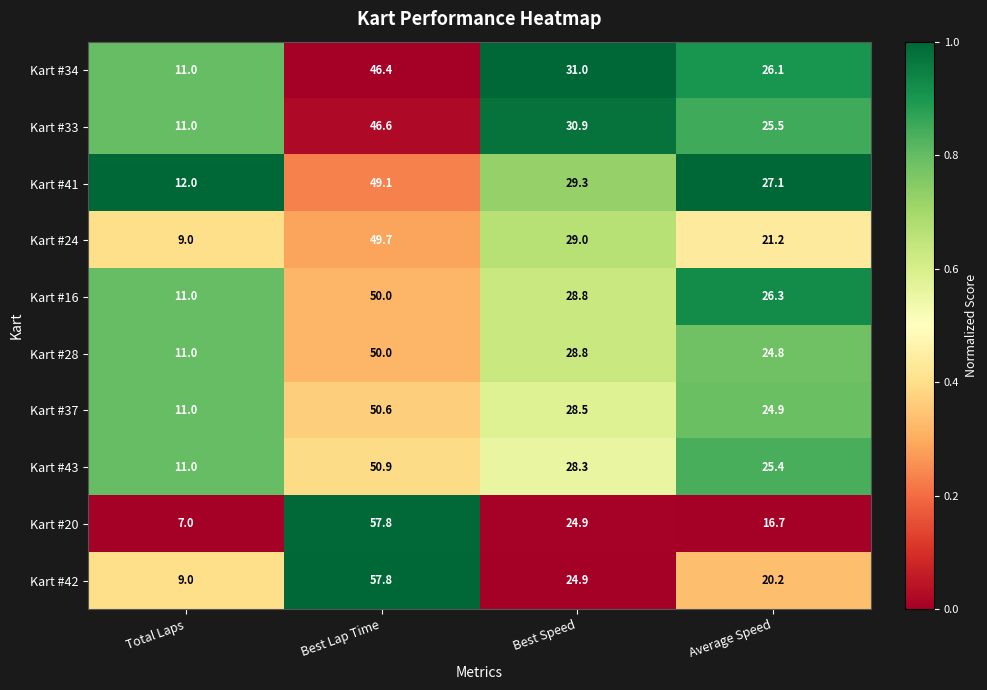

What is the sum of the Kart #37 values at Total Laps and Best Speed?

39.5